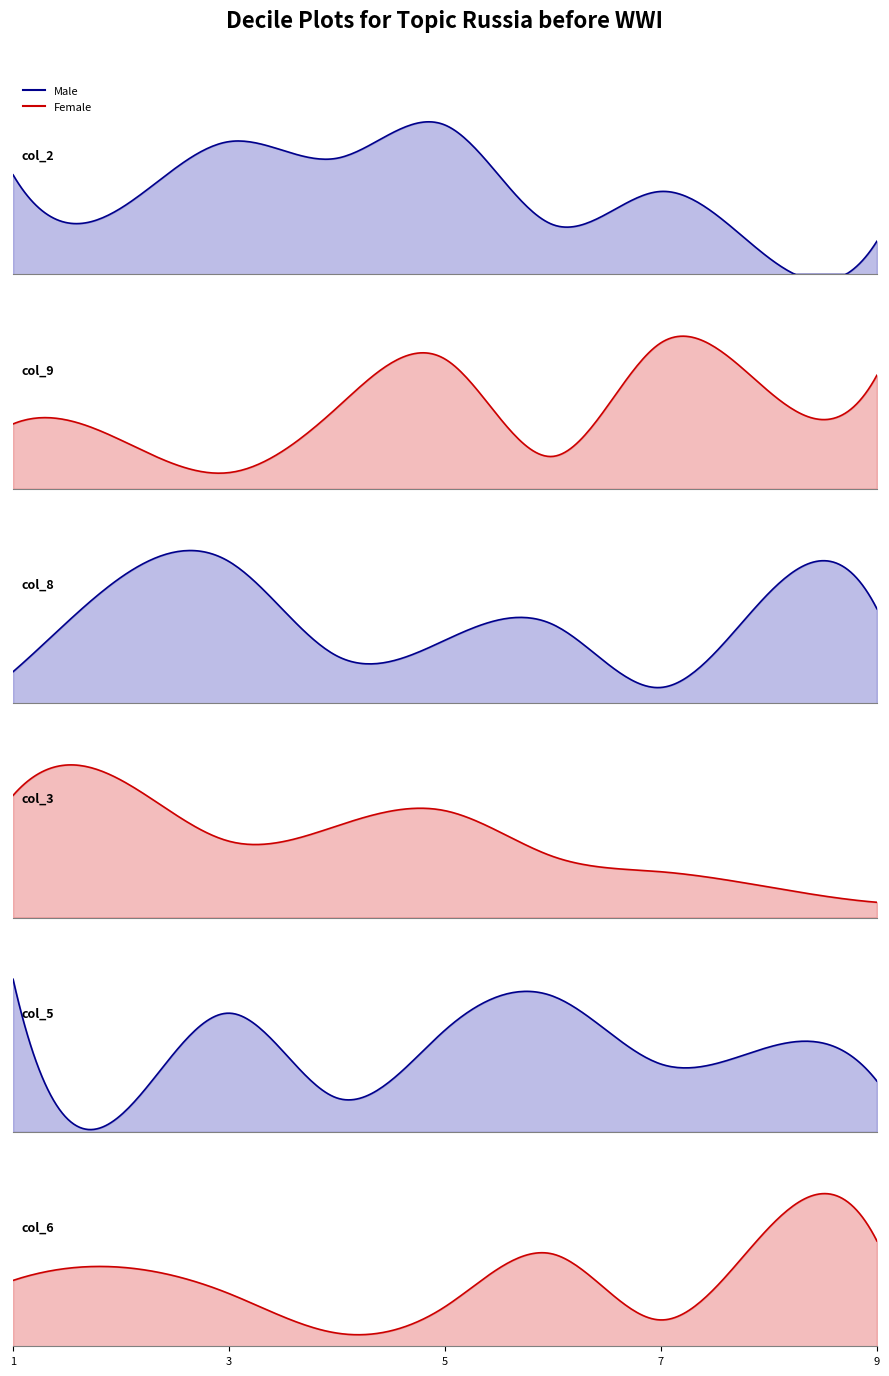

Rank the categories by col_8 value from highest to lowest.

3, 2, 8, 9, 6, 5, 4, 1, 7